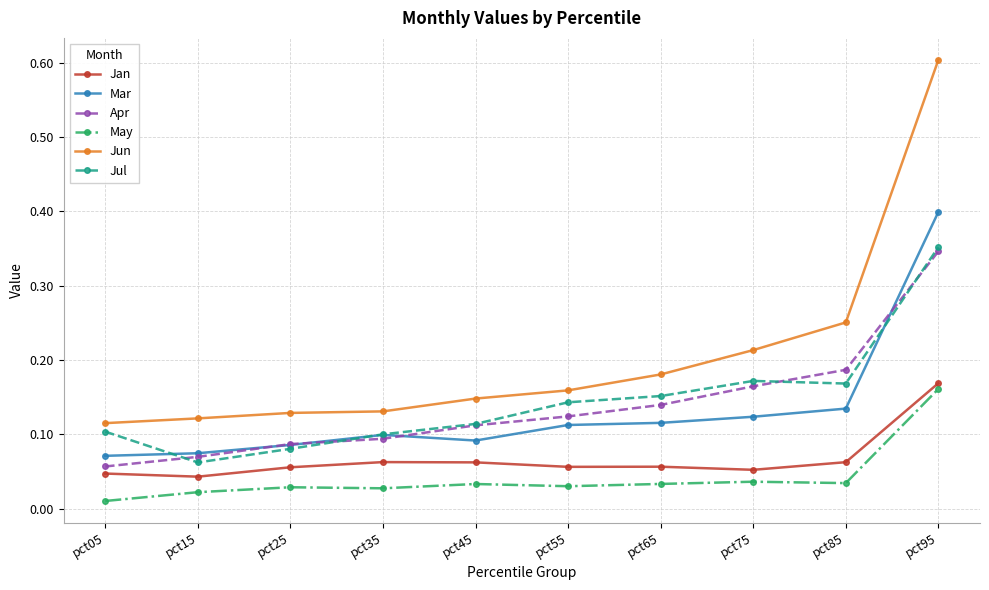

At which category is the sum across all series the highest?

pct95